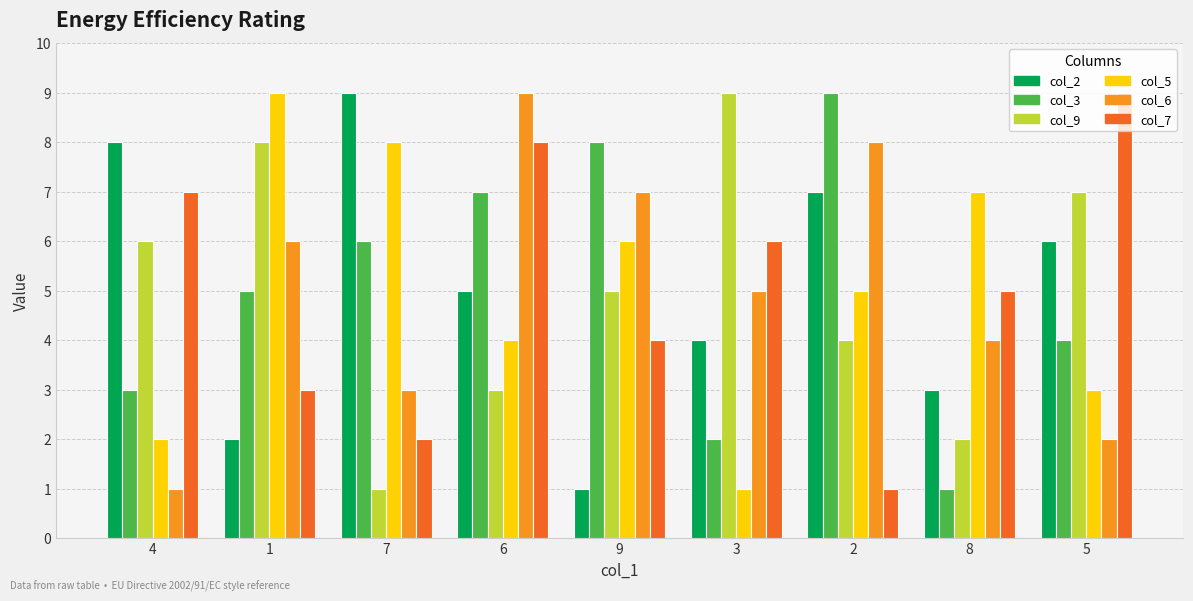

Between 7 and 9, which series saw the biggest shift?

col_2